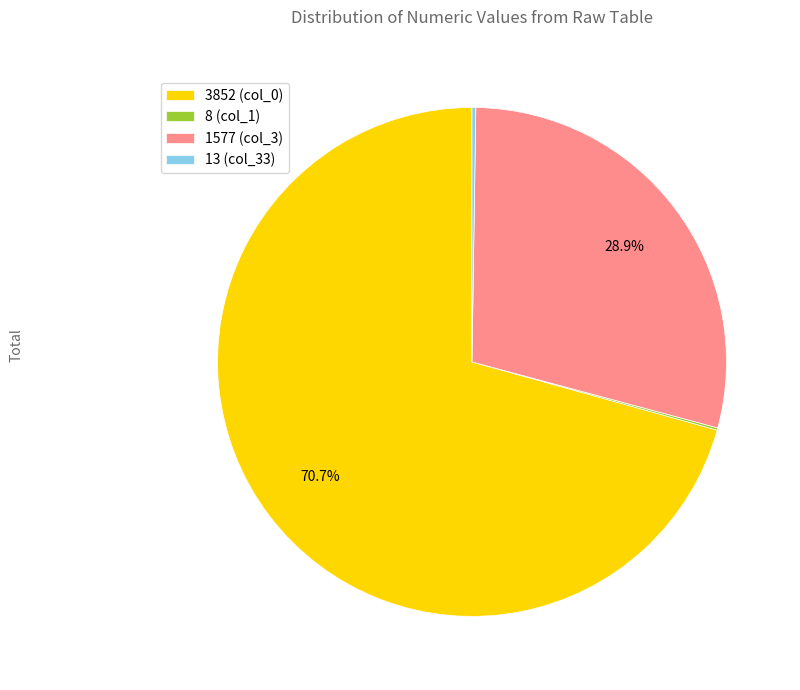

What is the largest slice in the pie chart?

3852 (col_0)